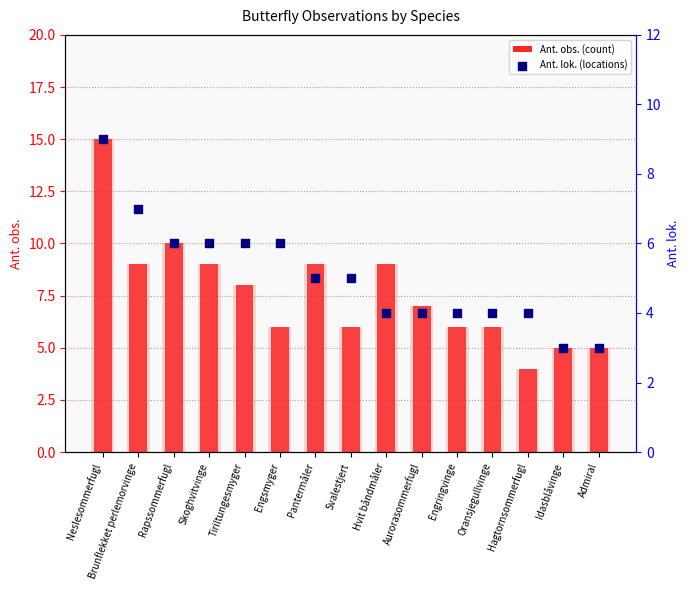

Which series has the widest spread of Y values?

Ant. obs. (count)